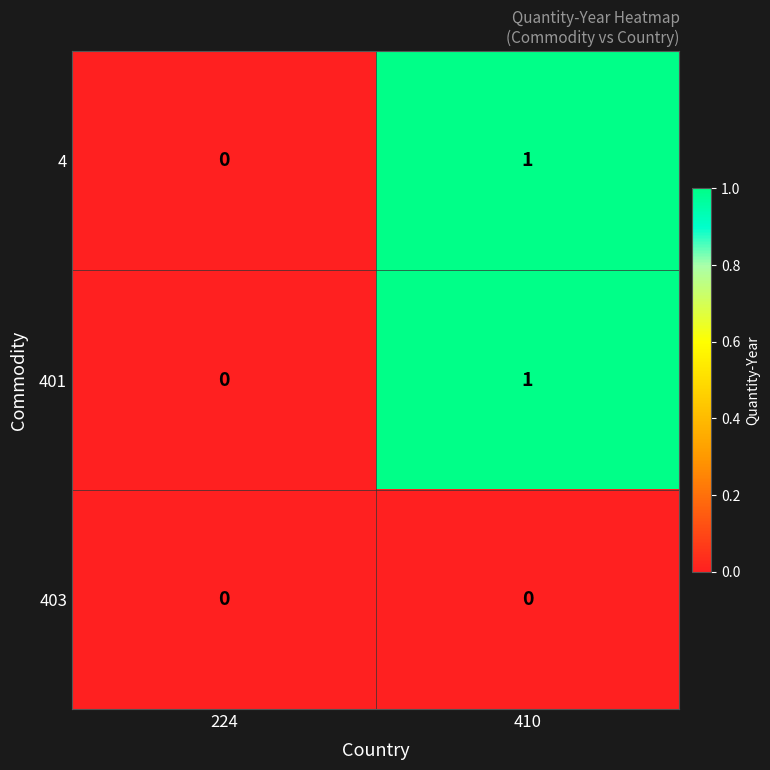

At which category is the sum across all series the highest?

410